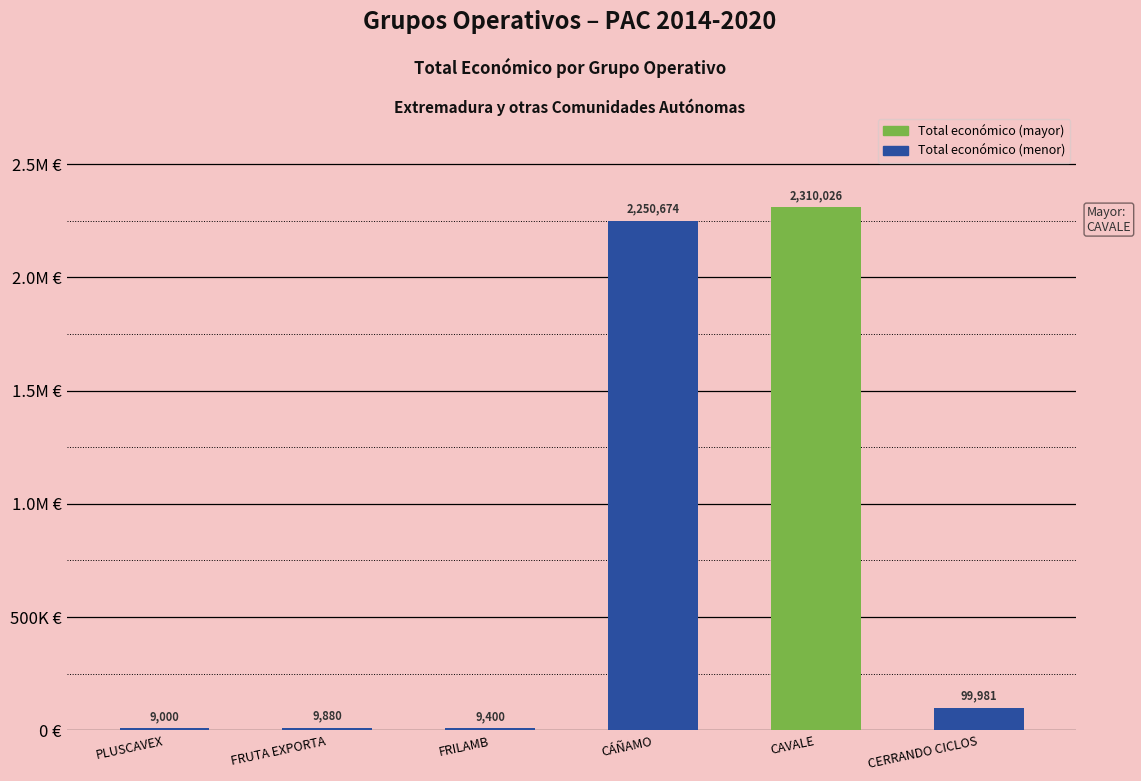

What position from the right is CERRANDO CICLOS?

1